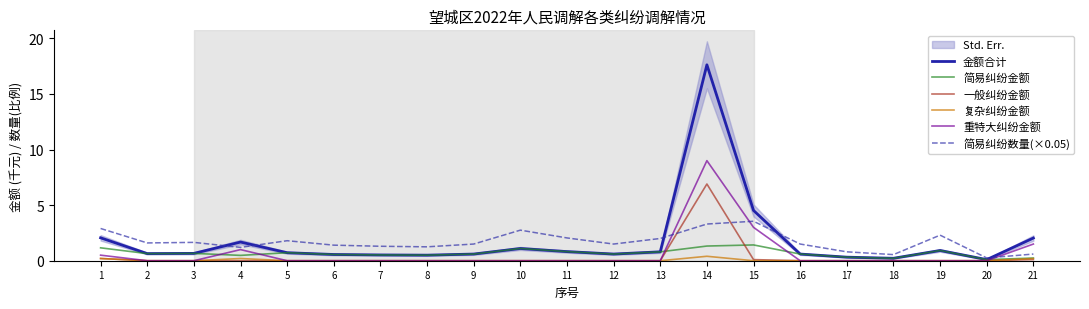

Reading left to right, what are all the values shown in this chart?

金额合计: 2.1	0.6	0.7	1.7	0.7	0.6	0.5	0.5	0.6	1.1	0.8	0.6	0.8	17.6	4.5	0.6	0.3	0.2	0.9	0.1	2.0
简易纠纷金额: 1.2	0.6	0.7	0.5	0.7	0.6	0.5	0.5	0.6	1.1	0.8	0.6	0.8	1.3	1.4	0.6	0.3	0.2	0.9	0.1	0.2
一般纠纷金额: 0.2	0.0	0.0	0.0	0.0	0.0	0.0	0.0	0.0	0.0	0.0	0.0	0.0	6.9	0.1	0.0	0.0	0.0	0.0	0.0	0.1
复杂纠纷金额: 0.2	0.0	0.0	0.2	0.0	0.0	0.0	0.0	0.0	0.0	0.0	0.0	0.0	0.4	0.0	0.0	0.0	0.0	0.0	0.0	0.2
重特大纠纷金额: 0.5	0.0	0.0	1.0	0.0	0.0	0.0	0.0	0.0	0.0	0.0	0.0	0.0	9.0	3.0	0.0	0.0	0.0	0.0	0.0	1.5
简易纠纷数量(×0.05): 2.9	1.6	1.7	1.2	1.8	1.4	1.3	1.2	1.5	2.8	2.1	1.5	2.0	3.3	3.6	1.5	0.8	0.6	2.3	0.2	0.6